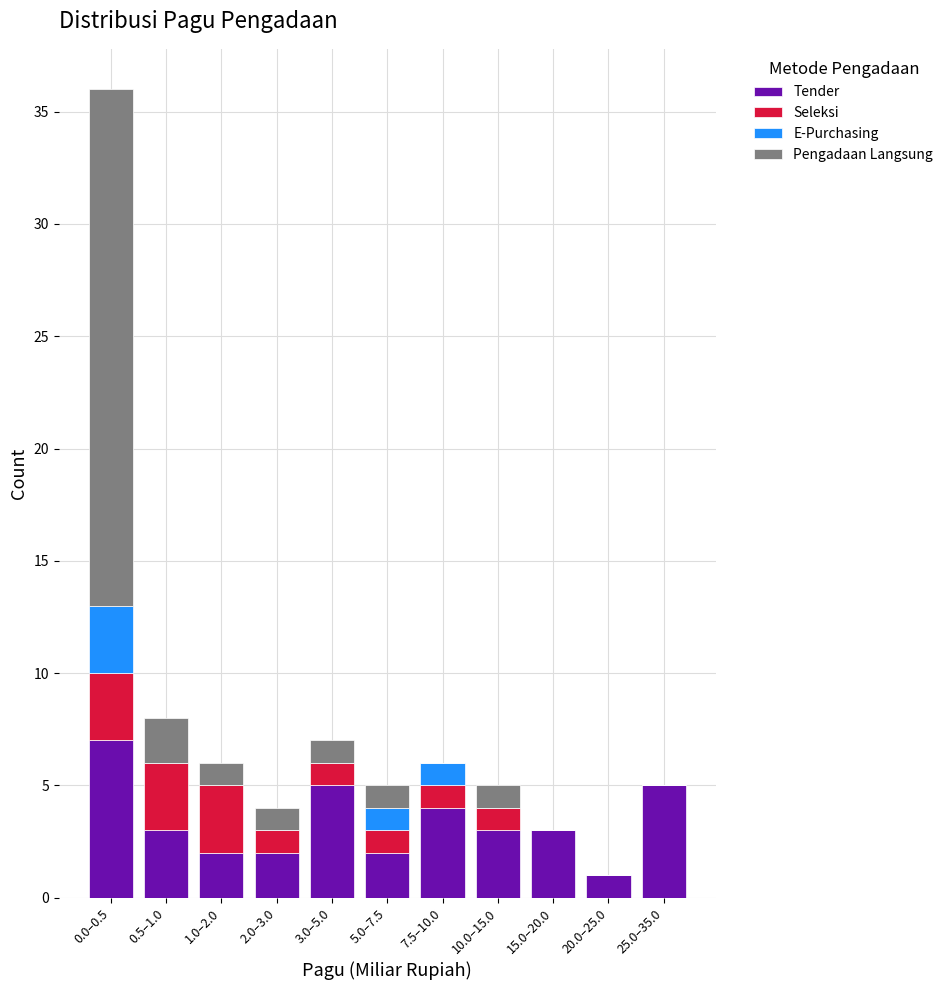

The value of Tender at 7.5–10.0 is 1. True or false?

False